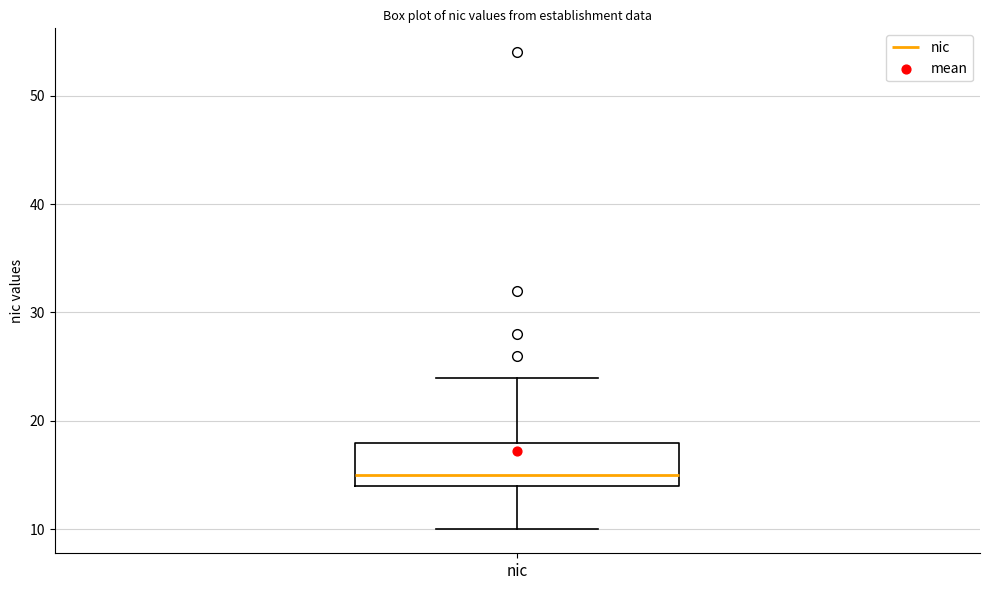

Where is the upper edge of the box for nic on the y-axis? The values are not printed on the chart, so give them approximately, as read against the axis.

18